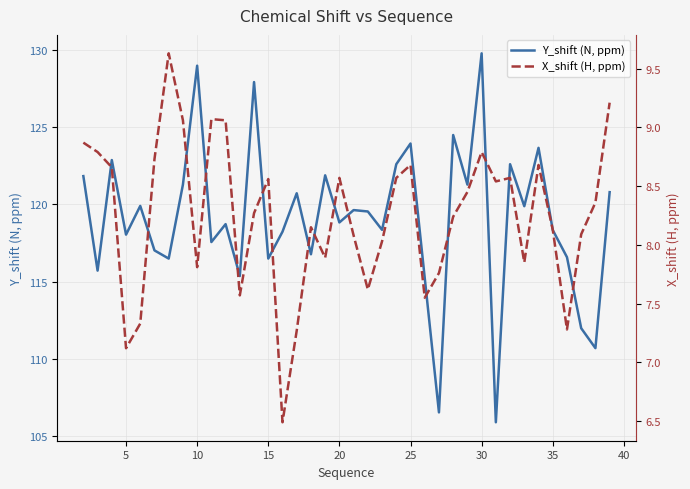

What is the highest value of the Y_shift (N, ppm) series?

129.8